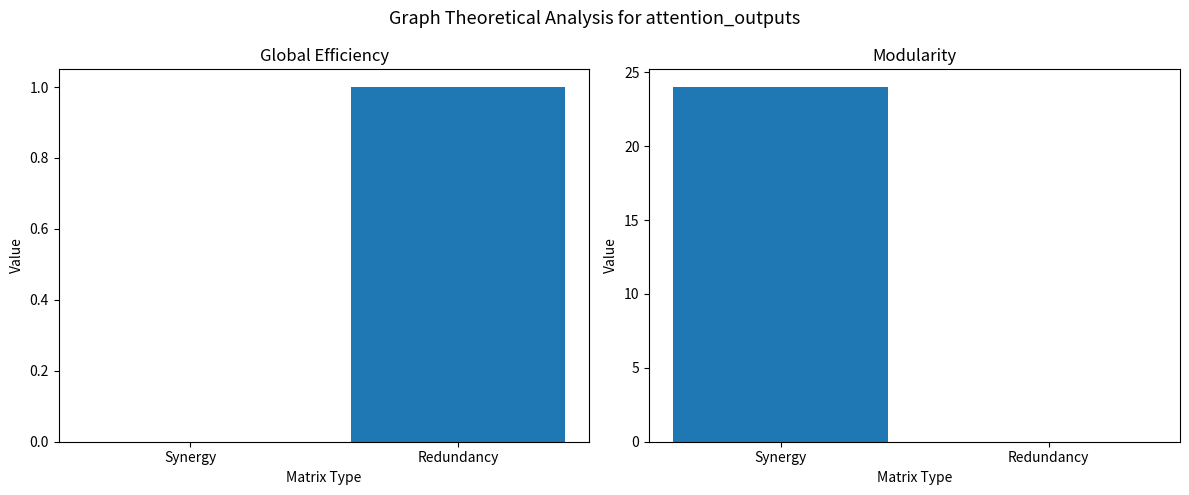

How many values in the Modularity series are below 24?

1